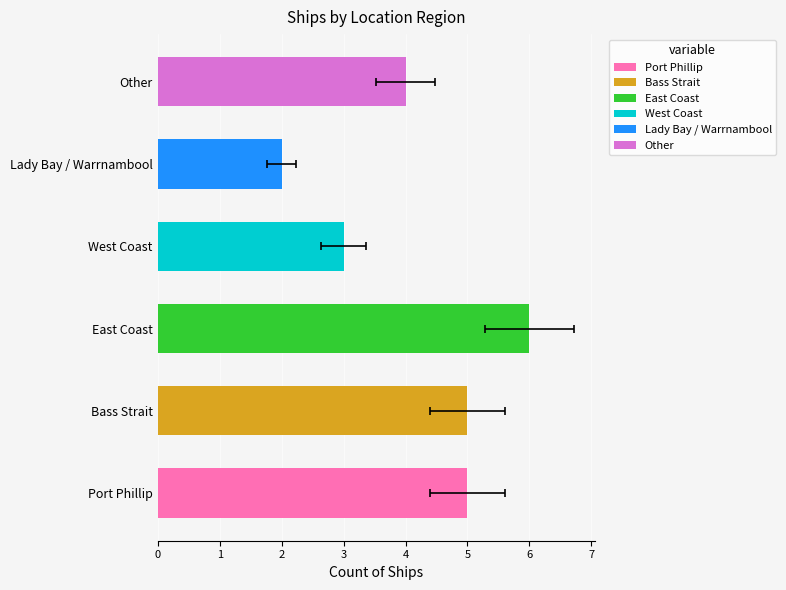

Reading left to right, transcribe all the data shown in this chart.

Port Phillip=5	Bass Strait=5	East Coast=6	West Coast=3	Lady Bay / Warrnambool=2	Other=4